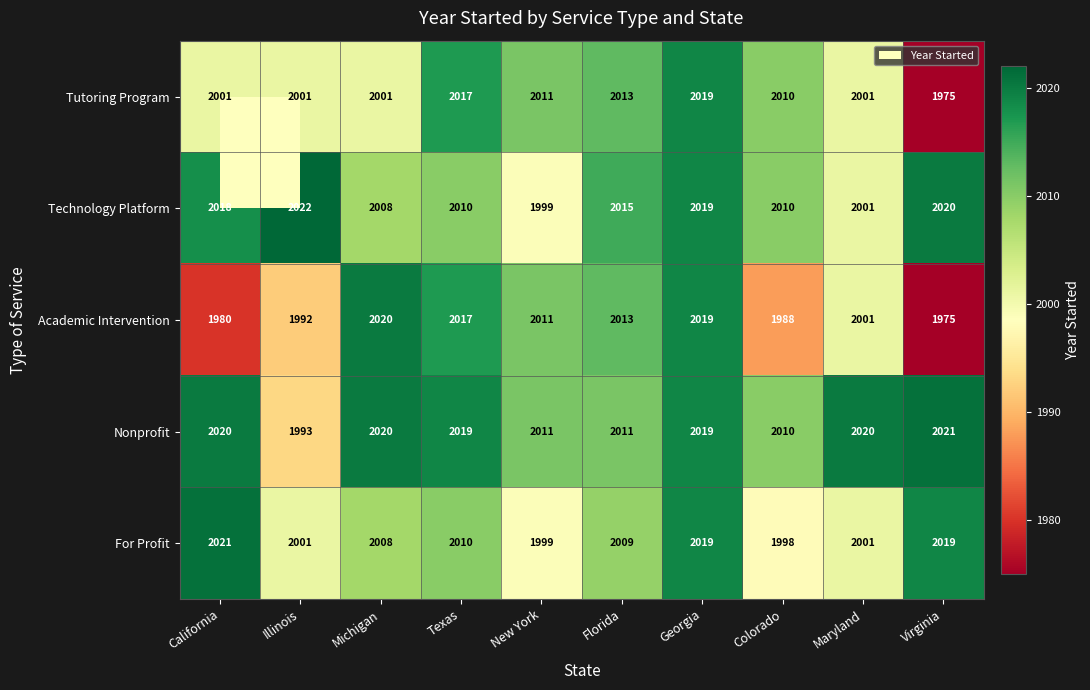

At how many categories does at least one series exceed 1986?

10